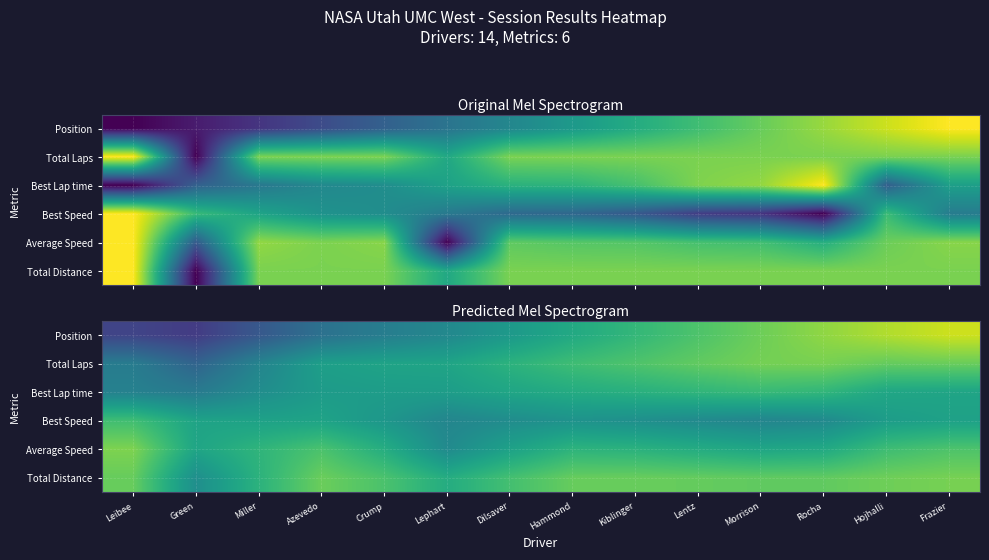

Which series has the largest total across all categories?

Total Distance